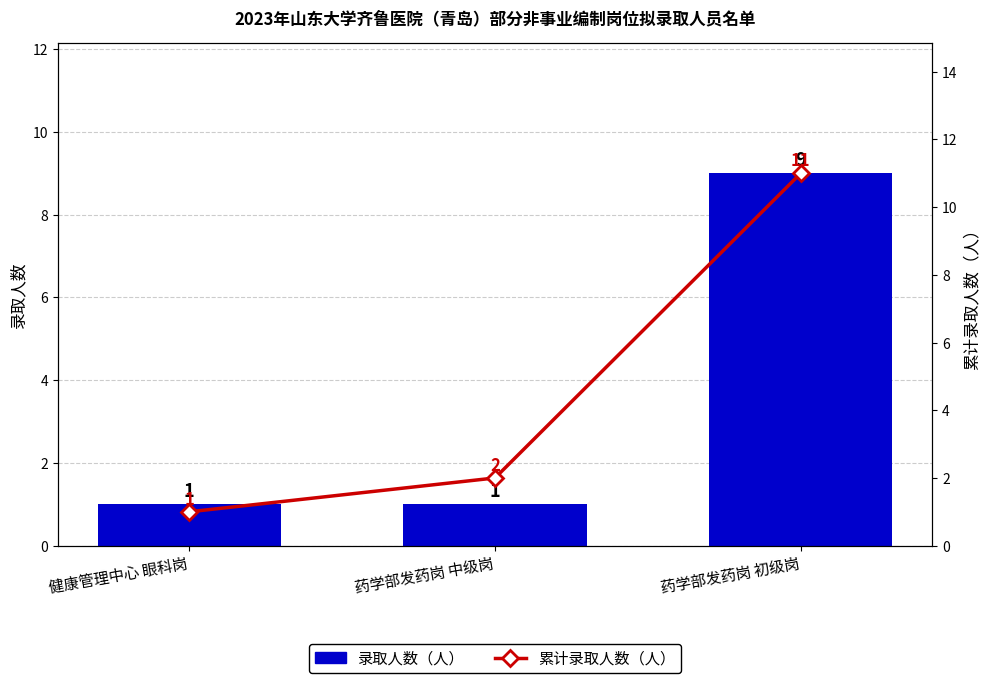

What is the average value of the 累计录取人数（人） series?

5